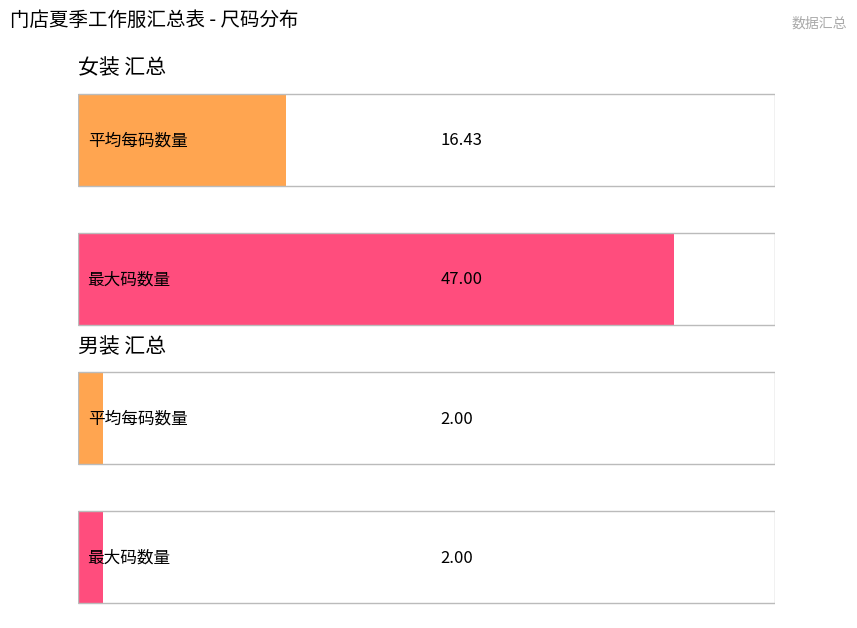

Which series has the largest total across all categories?

女装_汇总